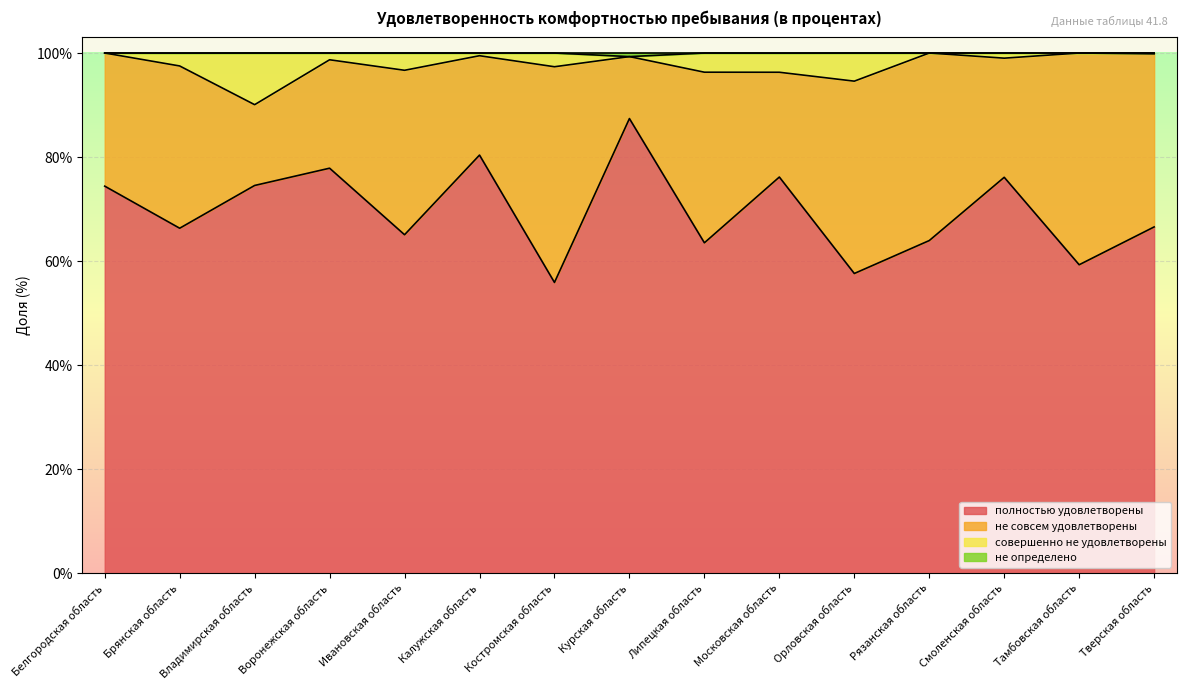

How many lines are shown in the chart?

4